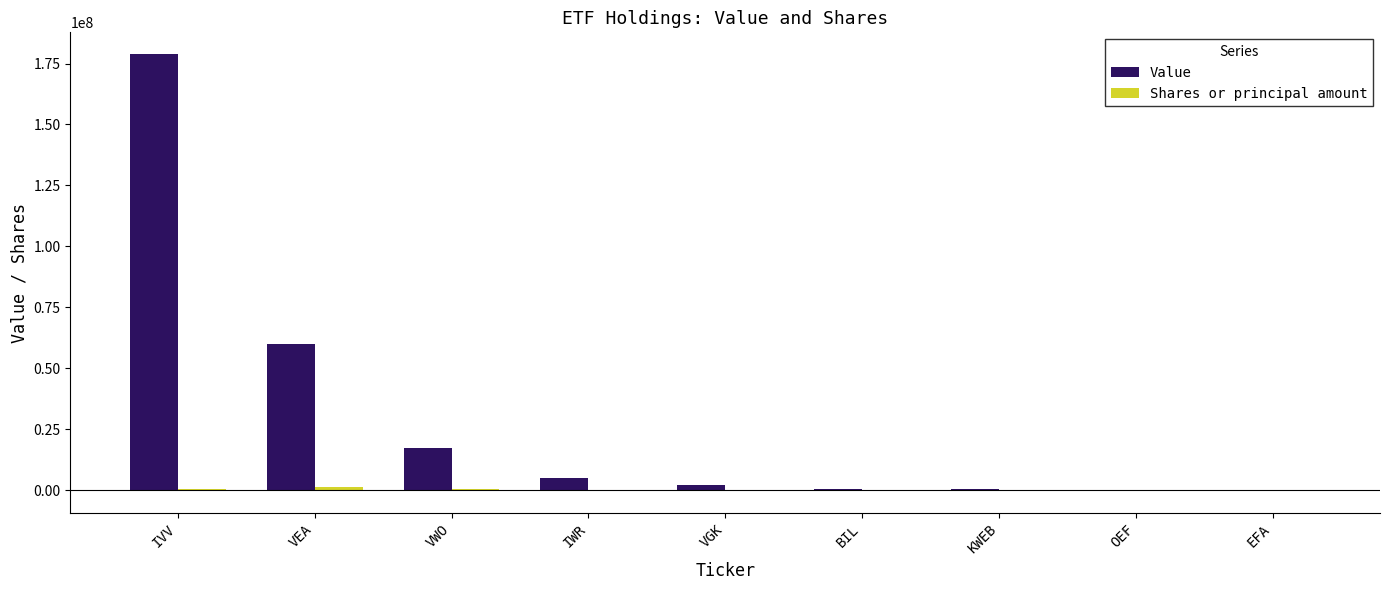

At which label does Value reach its peak?

IVV